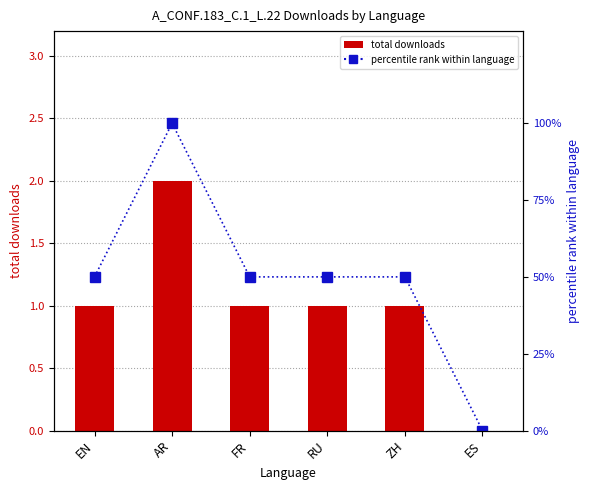

Which series has the widest spread of values?

percentile rank within language